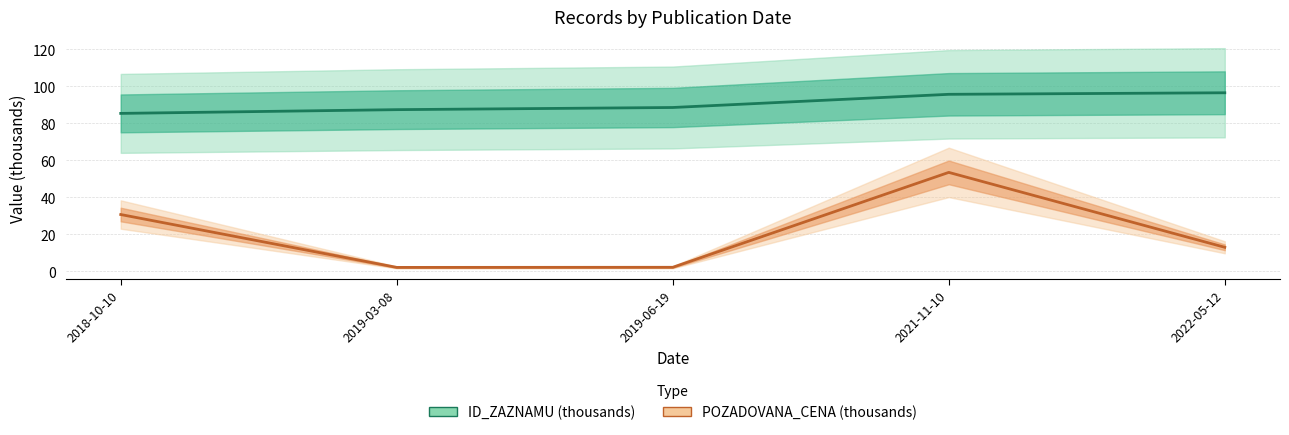

What is the label of the 3rd point from the right?

2019-06-19